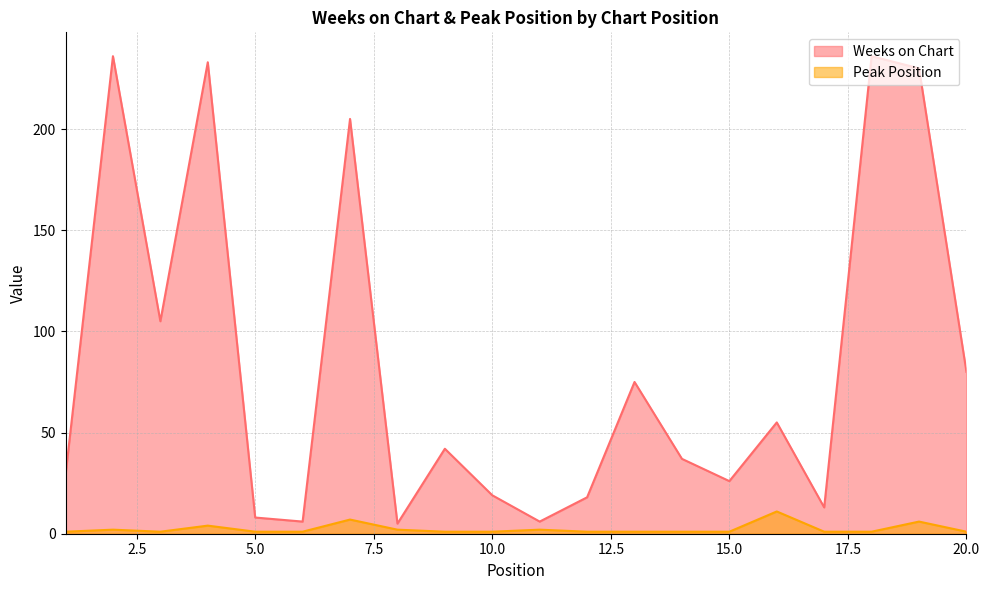

Reading left to right, what are all the values shown in this chart?

Weeks on Chart: 29	236	105	233	8	6	205	5	42	19	6	18	75	37	26	55	13	236	230	80
Peak Position: 1	2	1	4	1	1	7	2	1	1	2	1	1	1	1	11	1	1	6	1